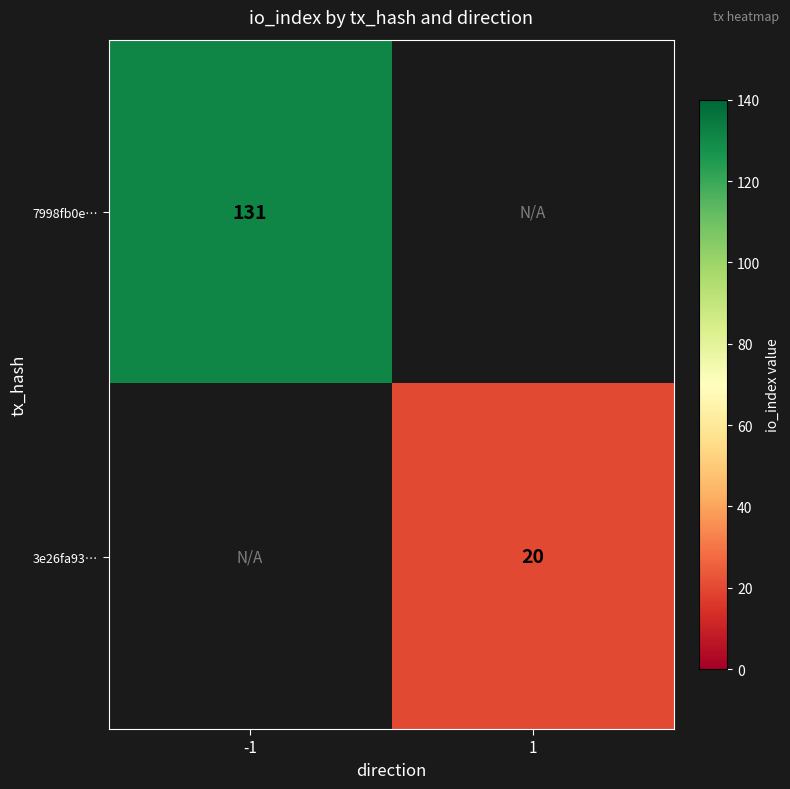

The 3e26fa93… series shows 32 at 1. True or false?

False